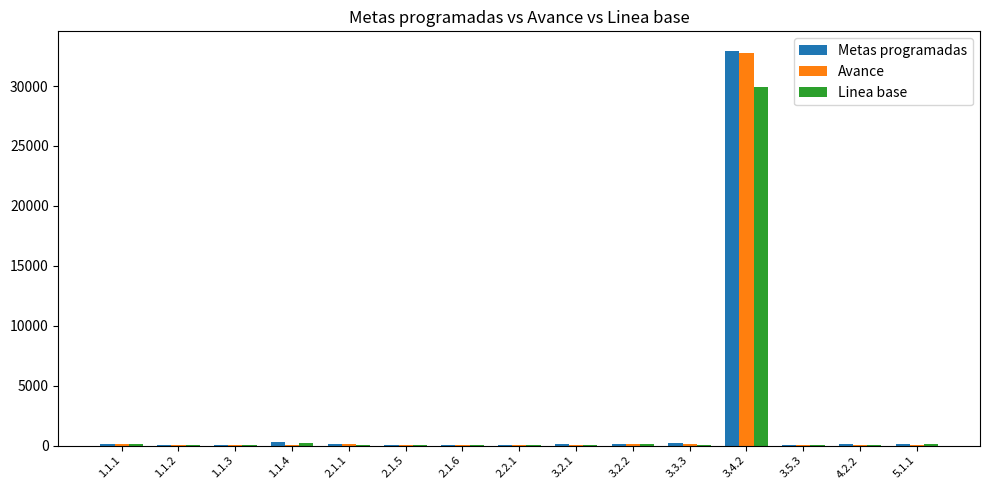

At which category is the sum across all series the highest?

3.4.2